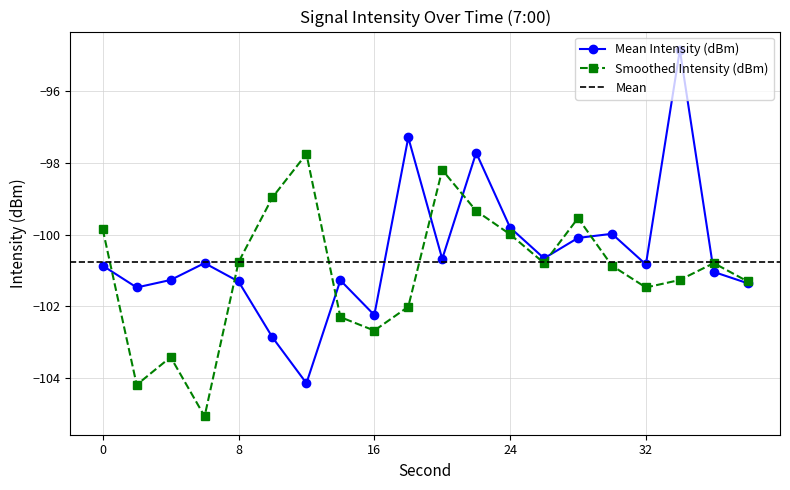

How many interior local valleys does the Smoothed Intensity (dBm) series have?

5